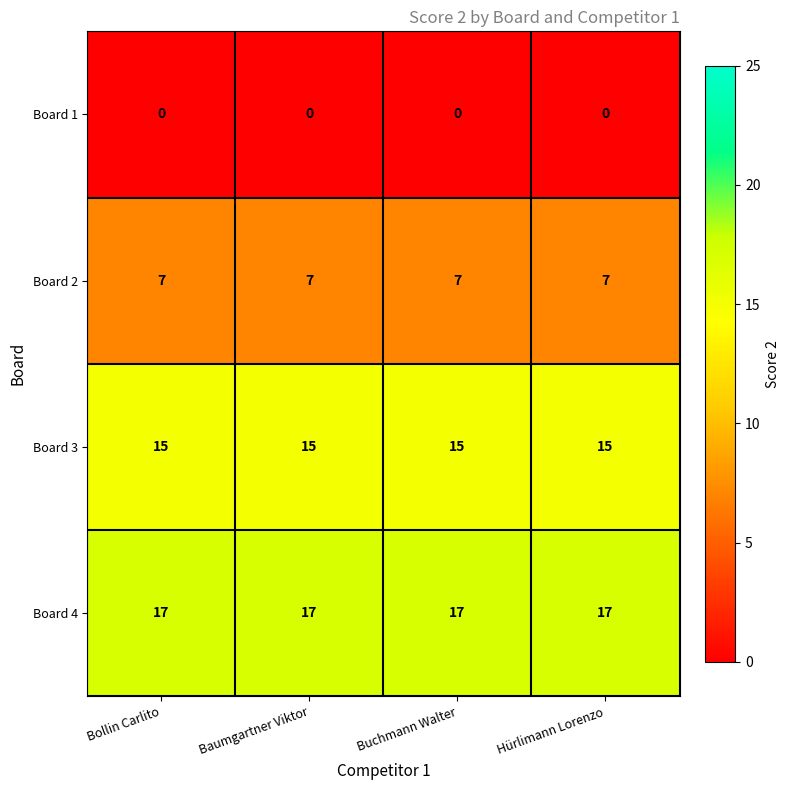

What is the greatest value displayed?

17